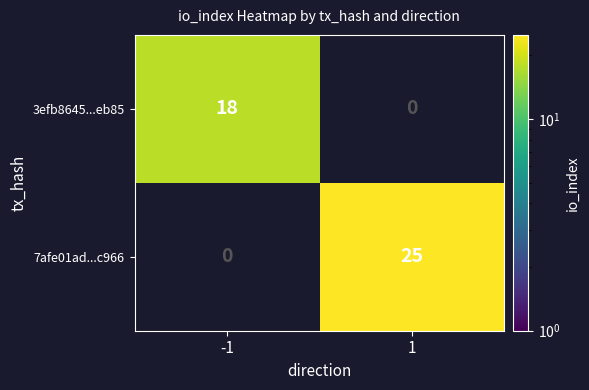

True or false: 7afe01ad...c966 has a value of 0 at -1.

True